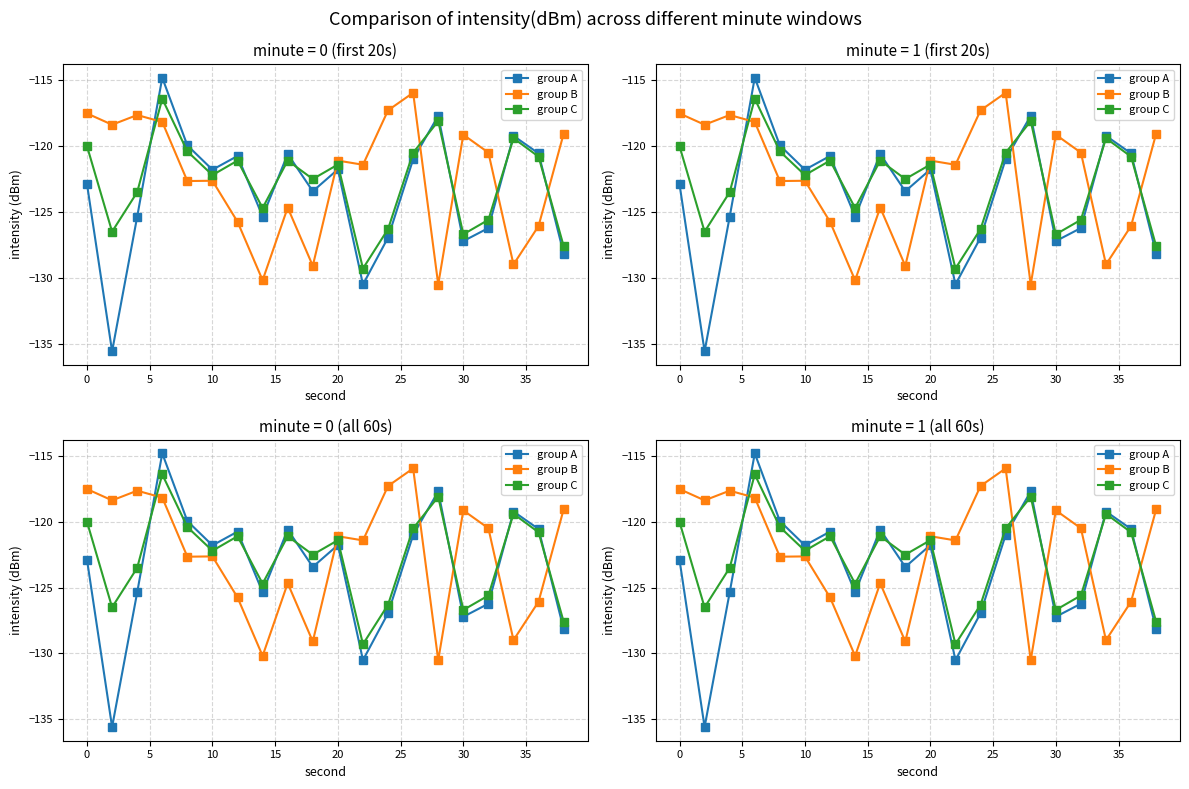

Reading right to left, extract all data points from this chart.

group A: -128.2	-120.6	-119.2	-126.2	-127.2	-117.7	-121.0	-126.9	-130.5	-121.8	-123.4	-120.6	-125.3	-120.7	-121.8	-119.9	-114.8	-125.4	-135.6	-122.9
group B: -119.0	-126.1	-129.0	-120.5	-119.1	-130.5	-115.9	-117.3	-121.4	-121.1	-129.1	-124.7	-130.2	-125.7	-122.6	-122.7	-118.2	-117.6	-118.4	-117.5
group C: -127.6	-120.8	-119.4	-125.6	-126.7	-118.1	-120.5	-126.3	-129.3	-121.4	-122.5	-121.1	-124.7	-121.1	-122.2	-120.4	-116.4	-123.5	-126.5	-120.0